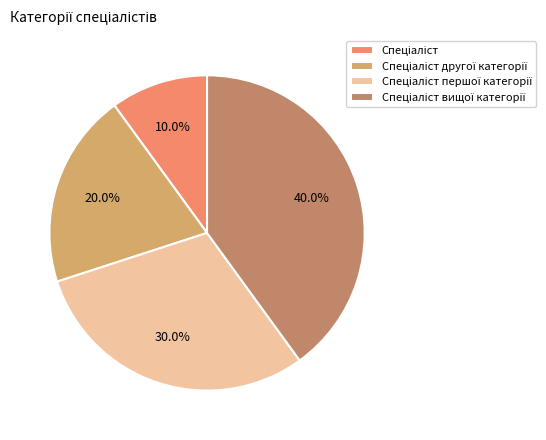

Which slice is the smallest?

Спеціаліст